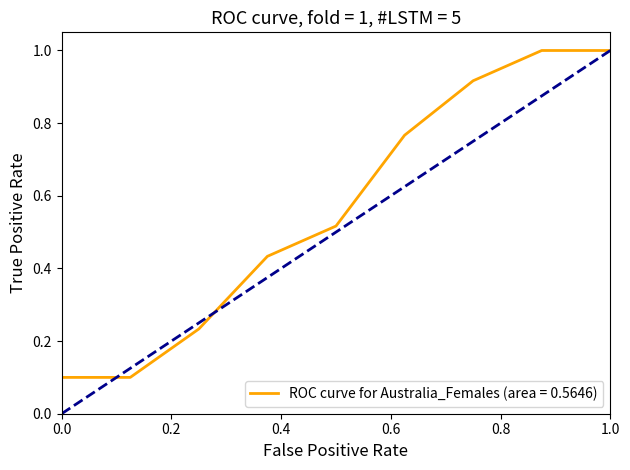

What is the greatest value displayed?

1.0